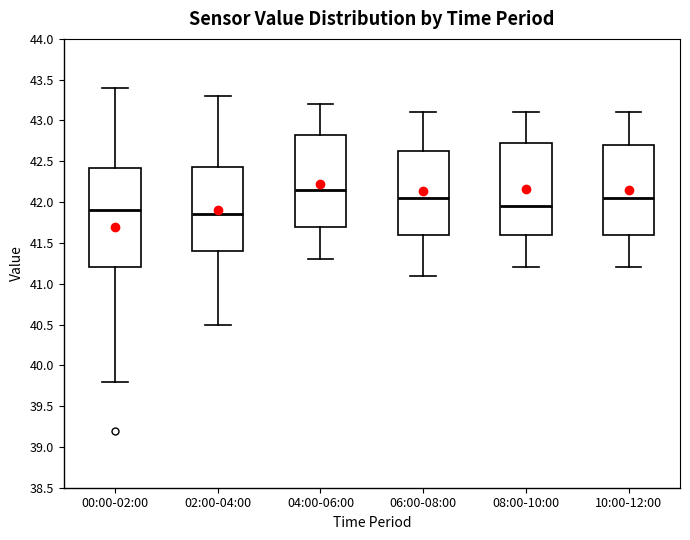

Where is the upper edge of the box for 02:00-04:00 on the y-axis? The values are not printed on the chart, so give them approximately, as read against the axis.

42.45